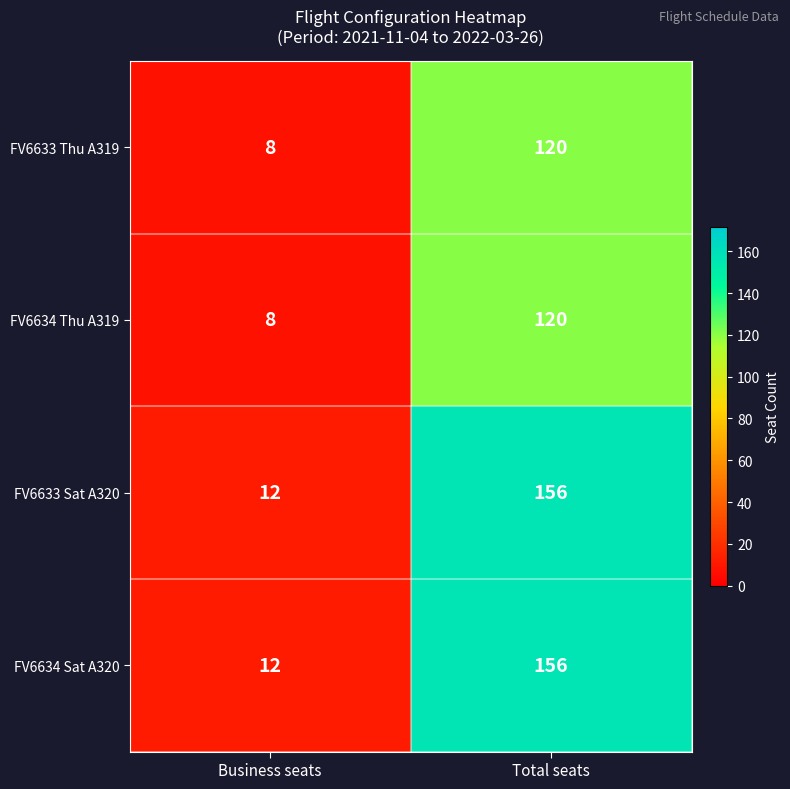

Reading right to left, what are all the values shown in this chart?

FV6633 Thu A319: Total seats=120	Business seats=8
FV6634 Thu A319: Total seats=120	Business seats=8
FV6633 Sat A320: Total seats=156	Business seats=12
FV6634 Sat A320: Total seats=156	Business seats=12